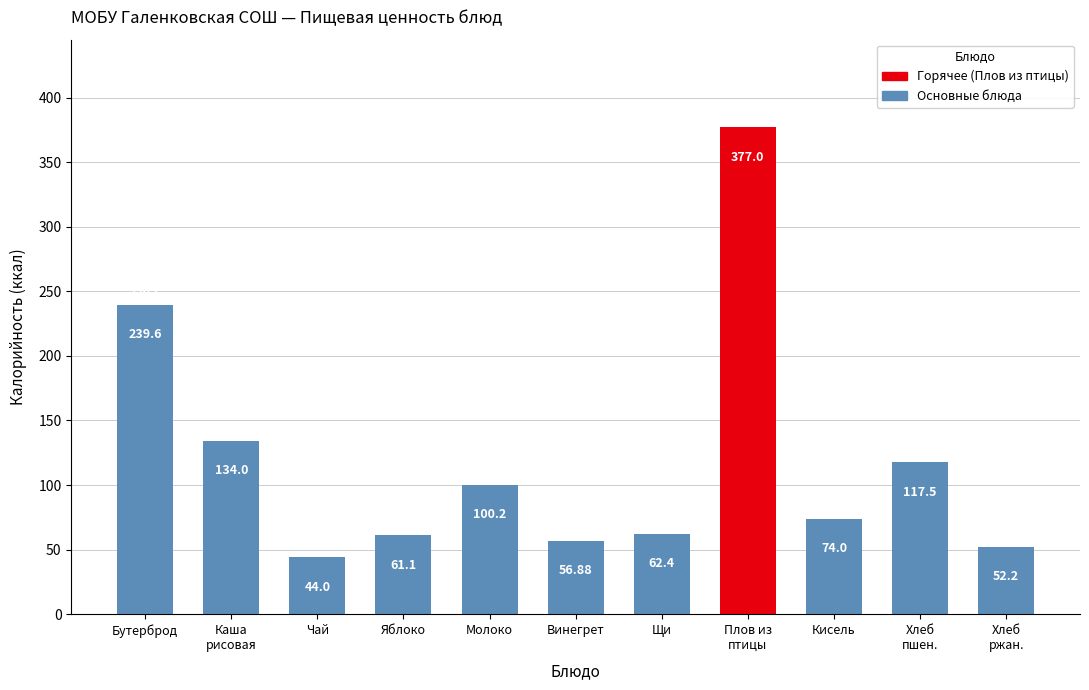

At which label is the value closest to 210?

Бутерброд